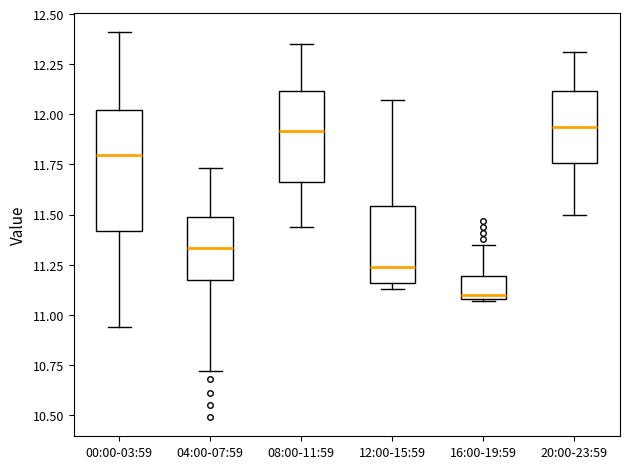

Which box is the tallest, from its lower edge to its upper edge?

00:00-03:59